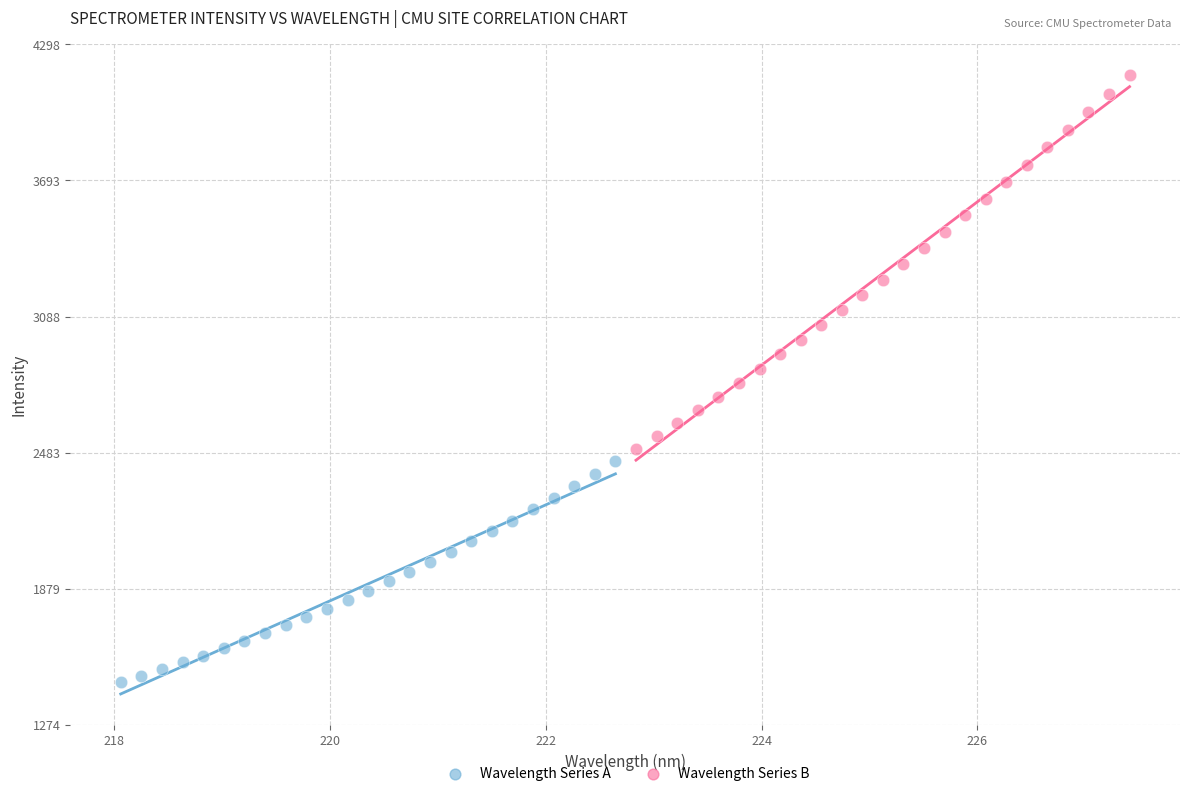

What are all the series names shown in the legend?

Wavelength Series A, Wavelength Series B